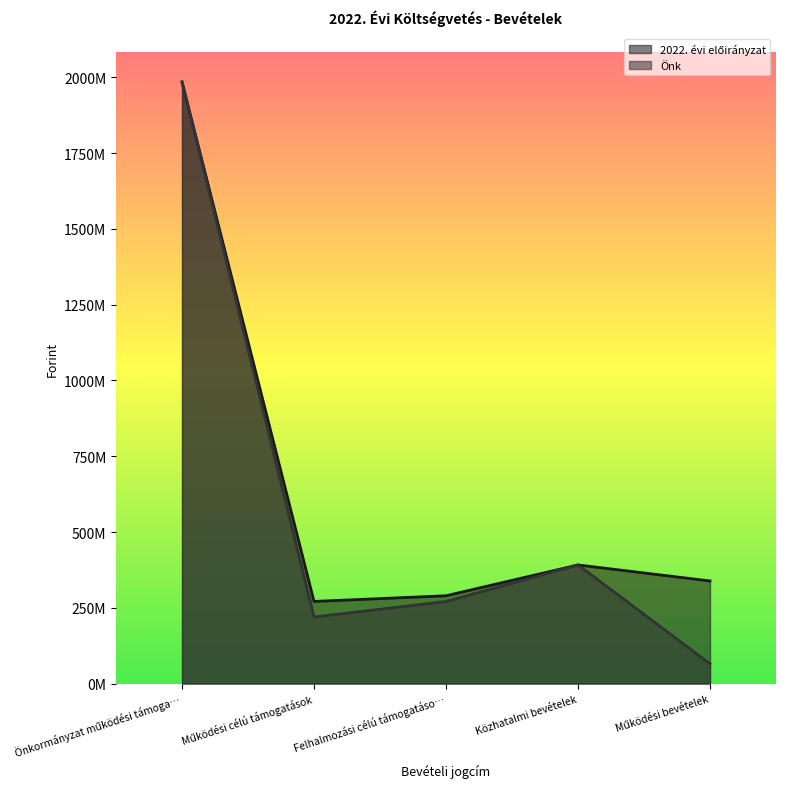

True or false: 2022. évi előirányzat has more than 0 points higher than both neighbors.

True